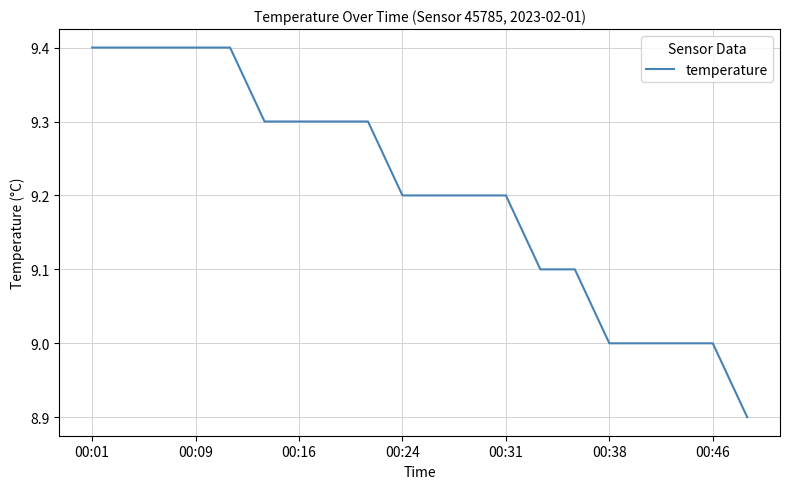

What is the difference between the maximum and minimum values?

0.5